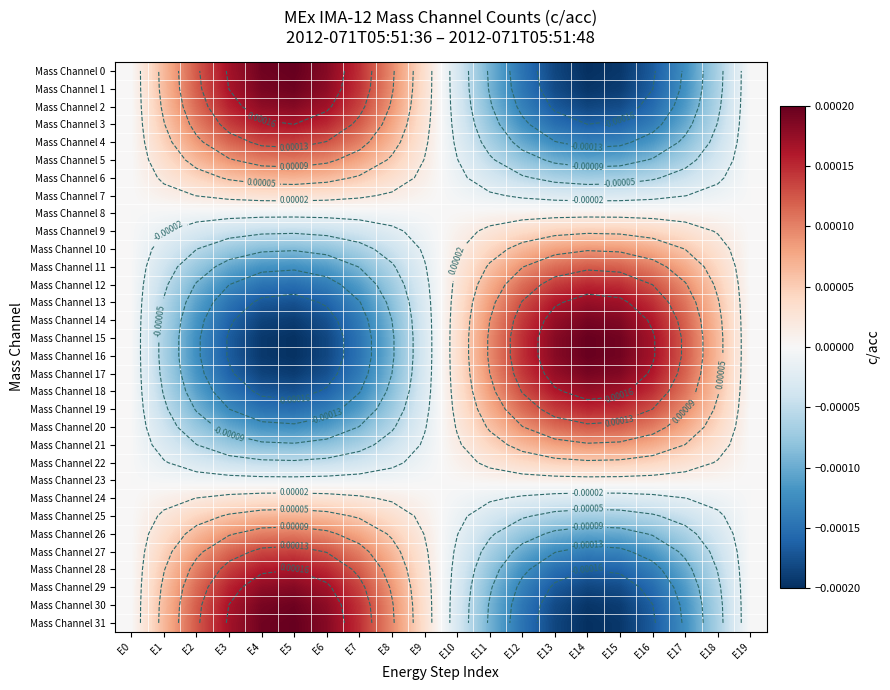

How many values in the Mass Channel 7 series are below 0?

10